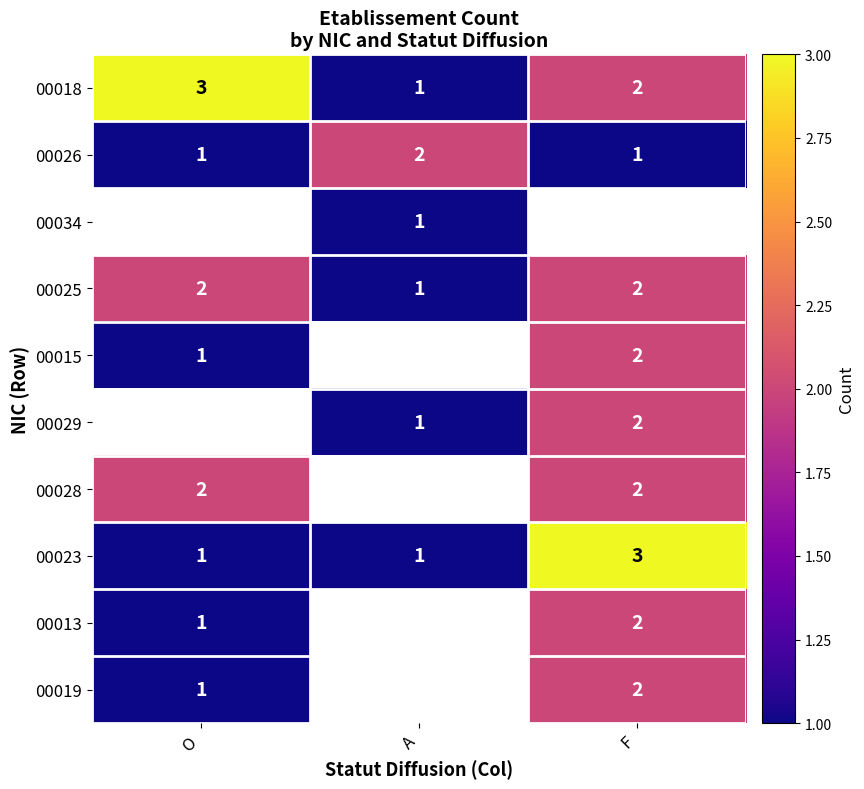

How many 00023 values are between 1 and 3?

3